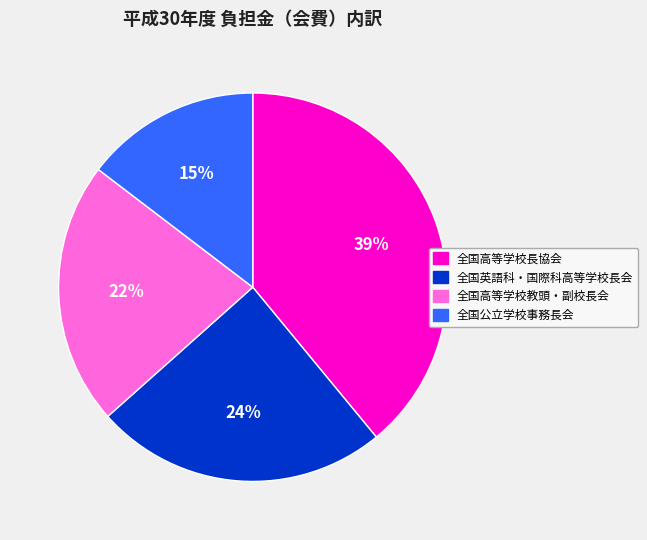

Is it true that 全国高等学校教頭・副校長会 is 29% of the pie?

False